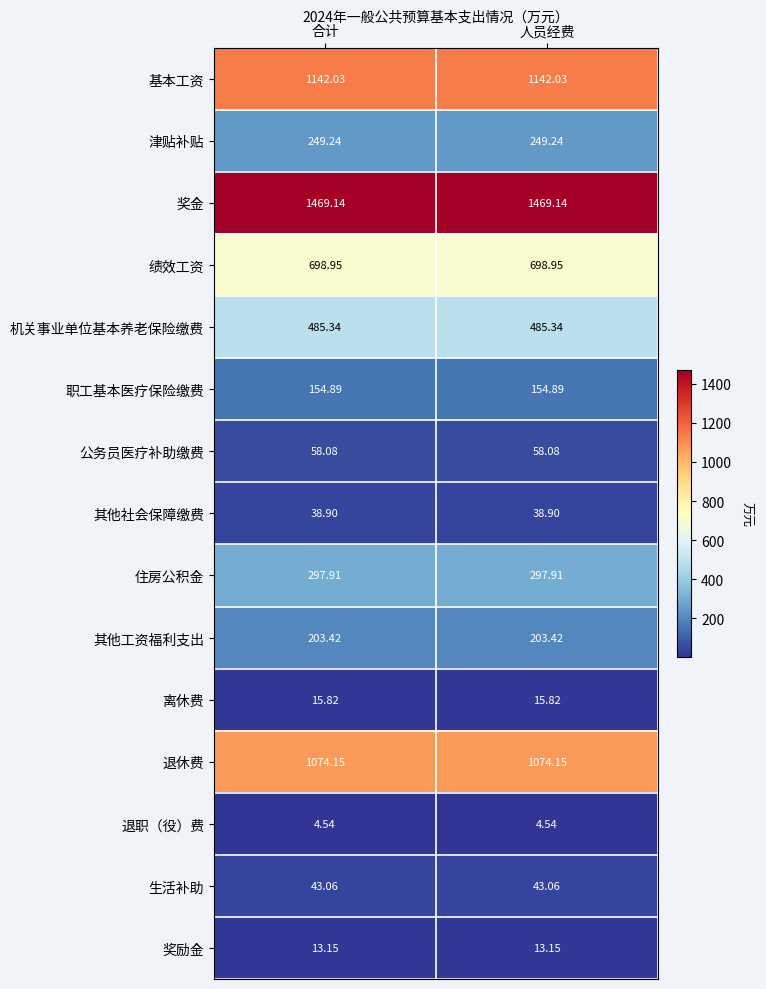

Rank the series at 合计 from highest to lowest value.

奖金, 基本工资, 退休费, 绩效工资, 机关事业单位基本养老保险缴费, 住房公积金, 津贴补贴, 其他工资福利支出, 职工基本医疗保险缴费, 公务员医疗补助缴费, 生活补助, 其他社会保障缴费, 离休费, 奖励金, 退职（役）费